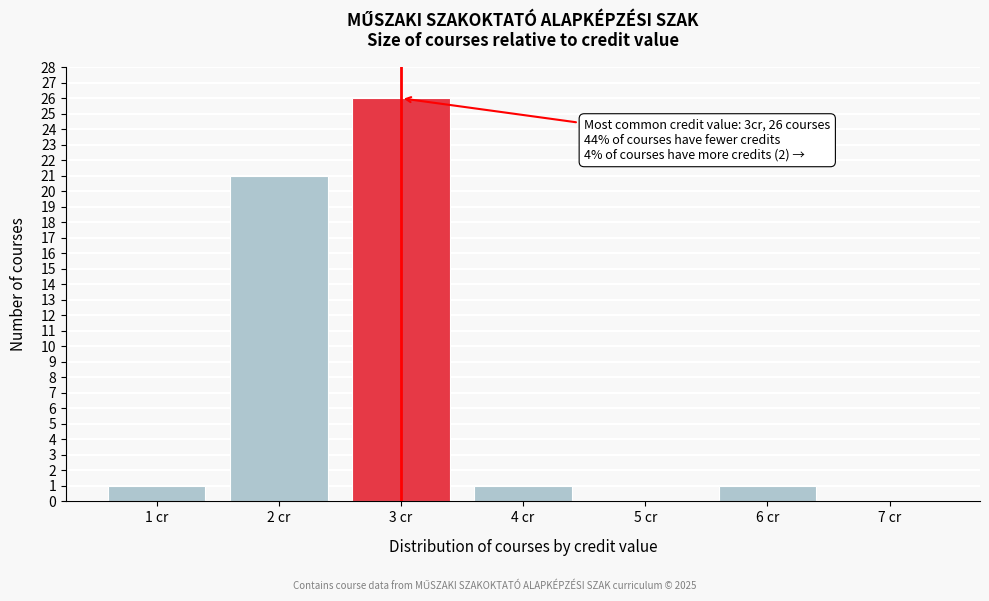

Over which range of the x-axis is the bar tallest?

2.5 to 3.5